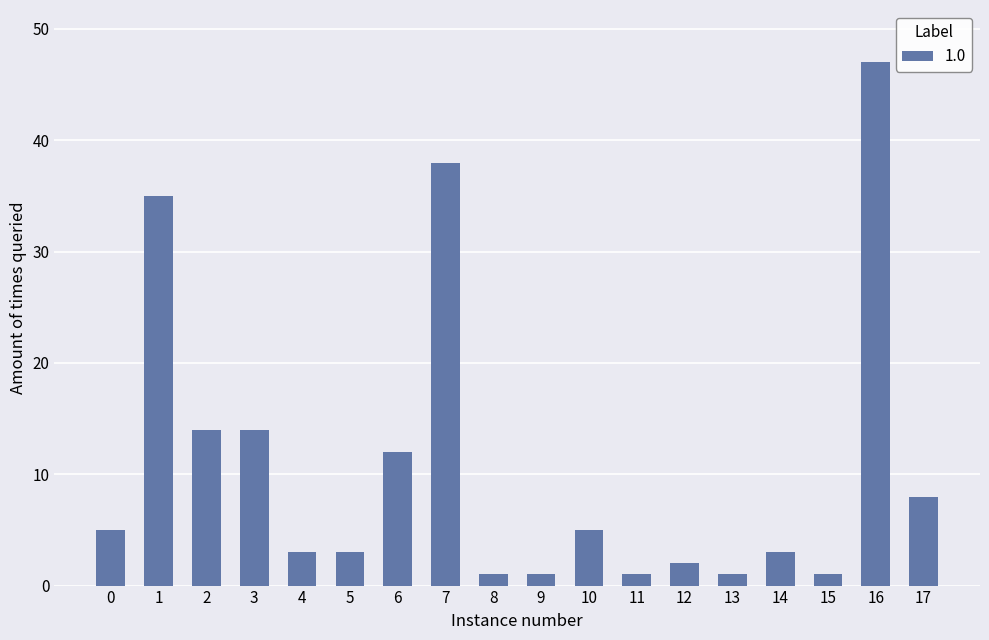

Is it true that the value at 14 is 3?

True